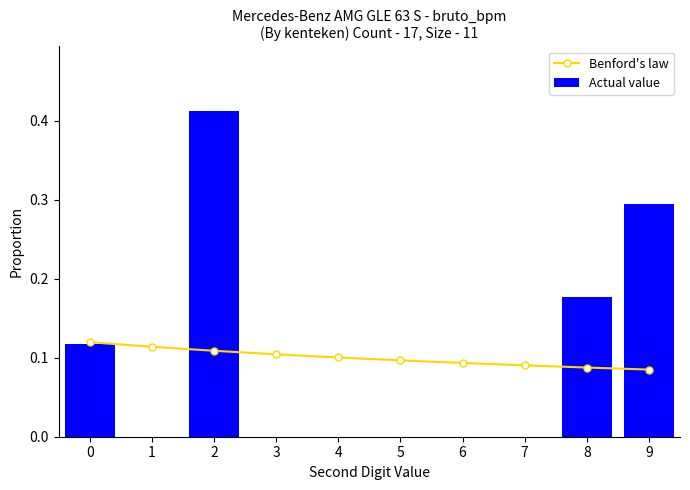

Which series has the largest total across all categories?

Actual value